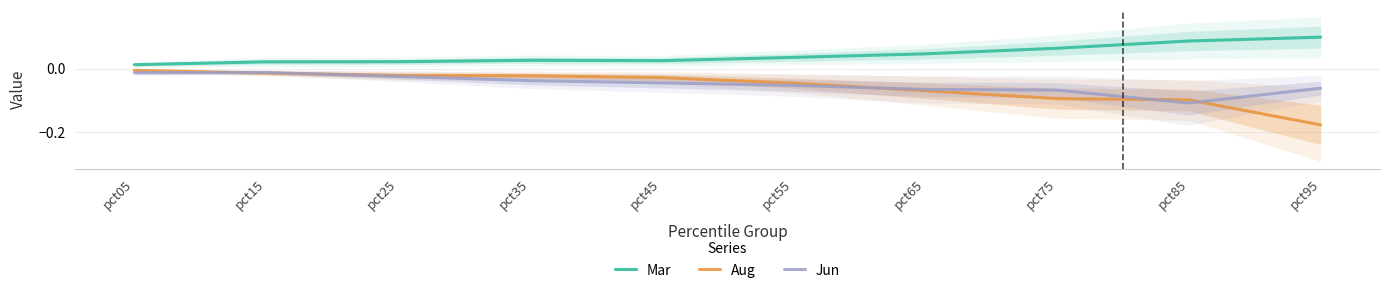

At which label is Jun closest to 0?

pct15